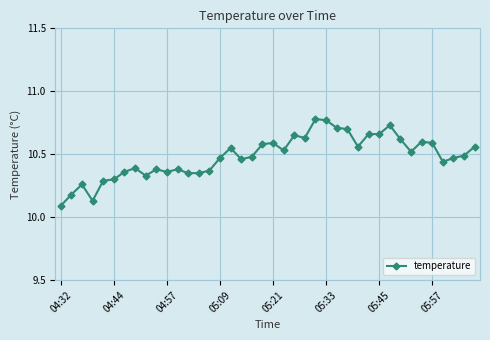

How many lines are shown in the chart?

1